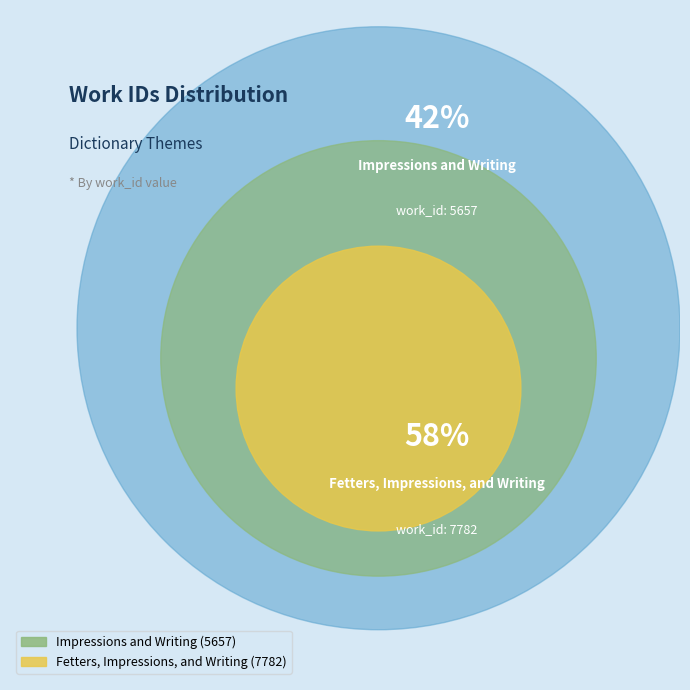

Which category accounts for the majority?

Fetters, Impressions, and Writing